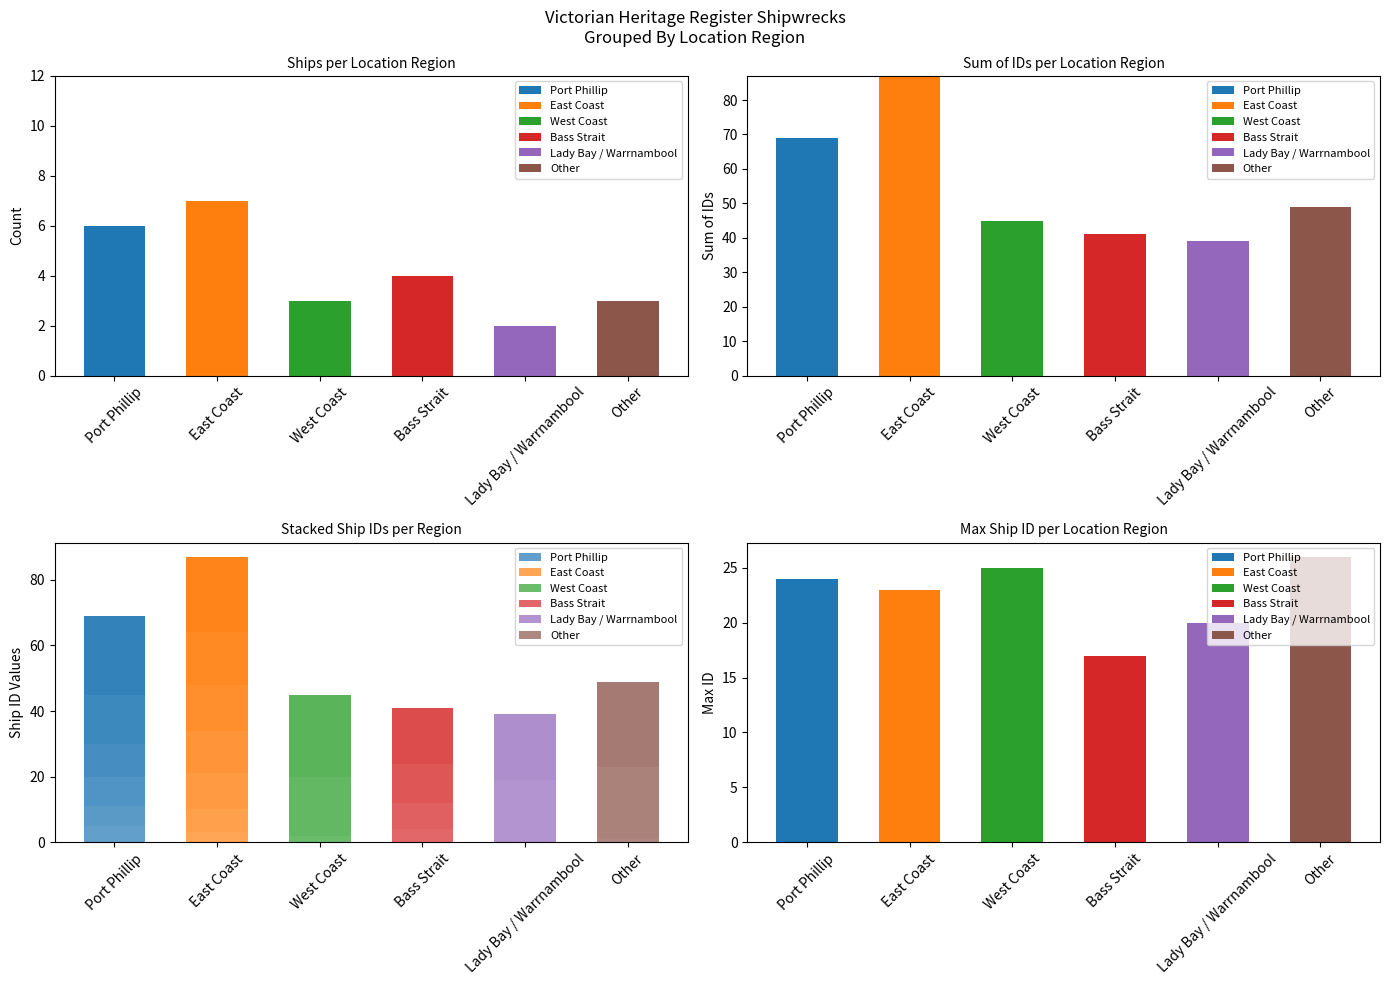

Which series changed the most between East Coast and Other?

Other